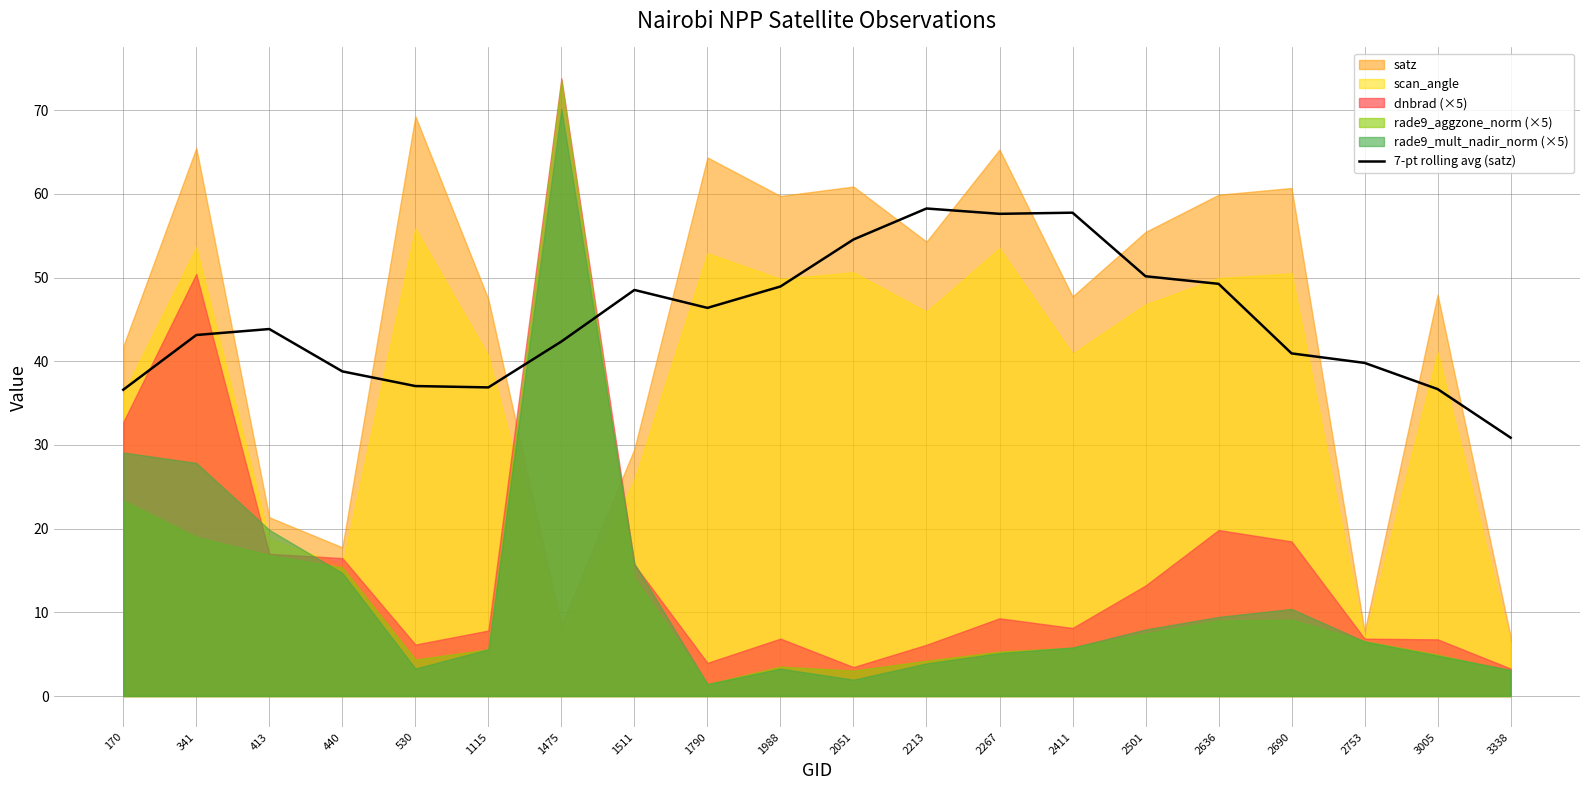

Which label corresponds to the smallest value in the chart?

3338